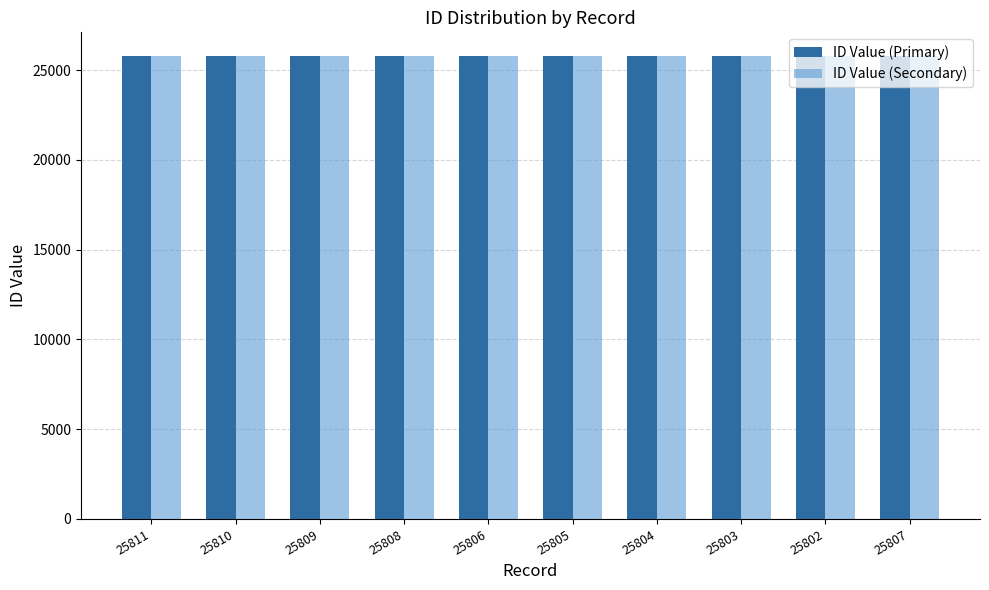

How many distinct data groups are displayed?

2